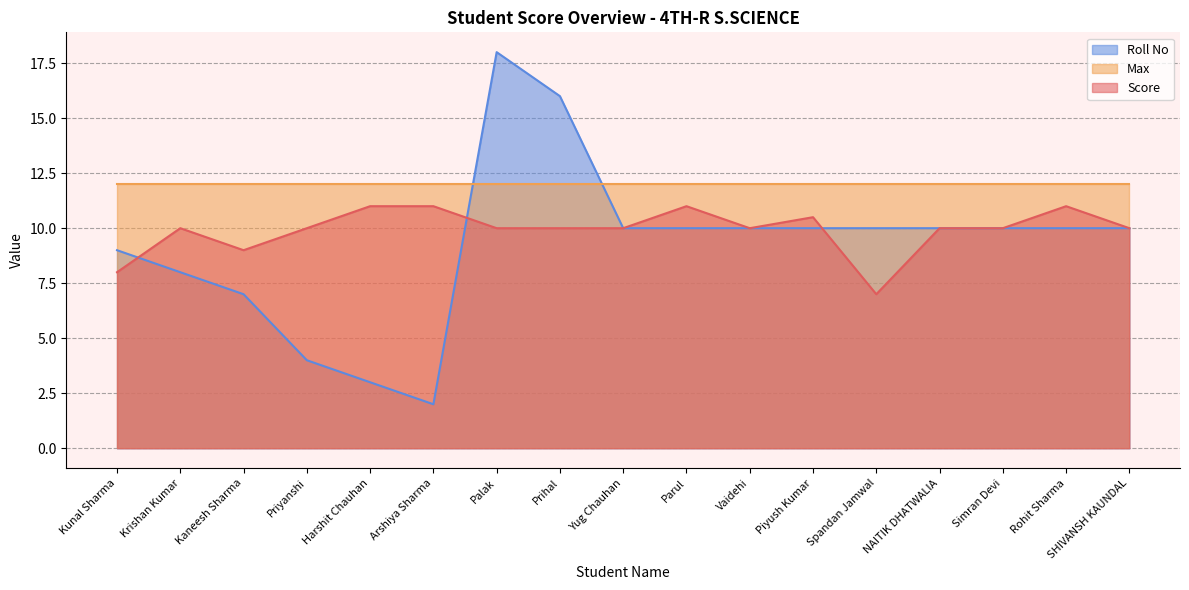

What is the label of the 2nd point from the left?

Krishan Kumar